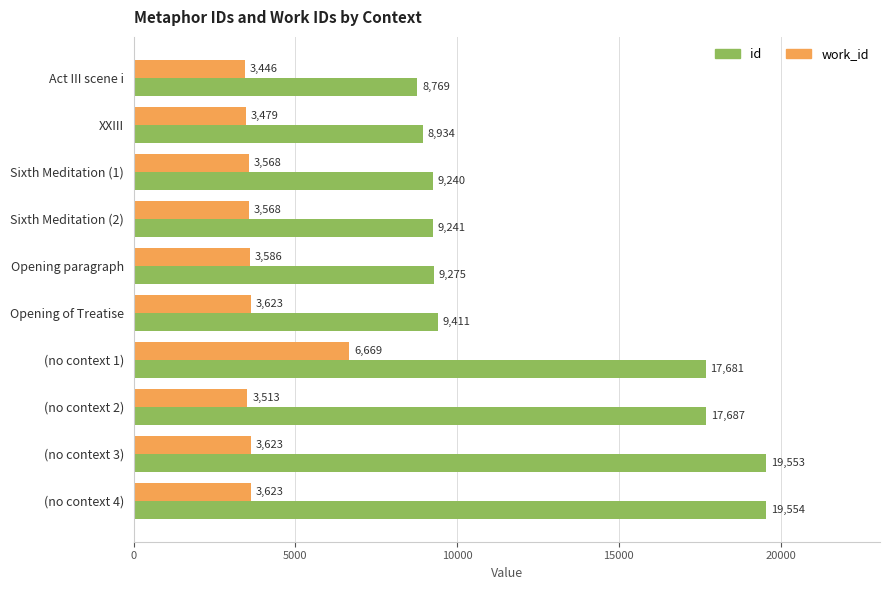

How many data points in id are less than 9411?

5